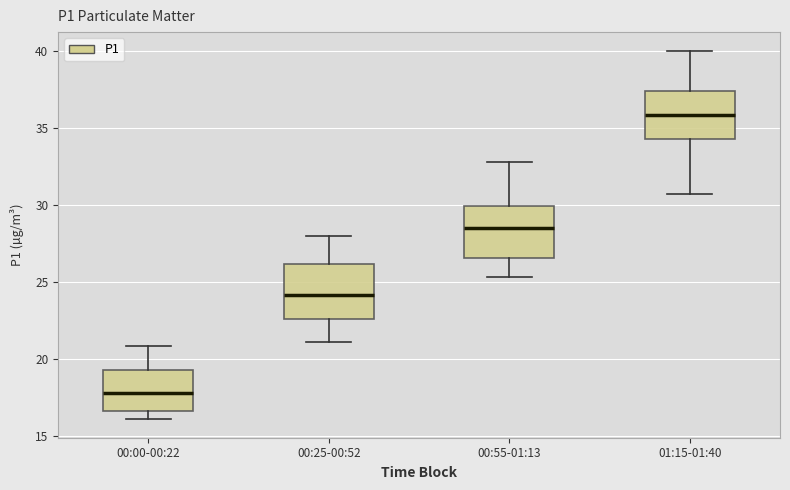

Reading left to right, read every box against the y-axis: the position of its median line, the range the box covers, and the ends of its whiskers. The values are not printed on the chart, so give them approximately, as read against the axis.

00:00-00:22: median 18.0, box 16.5 to 19.5, whiskers 16.0 to 21.0
00:25-00:52: median 24.0, box 22.5 to 26.0, whiskers 21.0 to 28.0
00:55-01:13: median 28.5, box 26.5 to 30.0, whiskers 25.5 to 33.0
01:15-01:40: median 36.0, box 34.5 to 37.5, whiskers 30.5 to 40.0